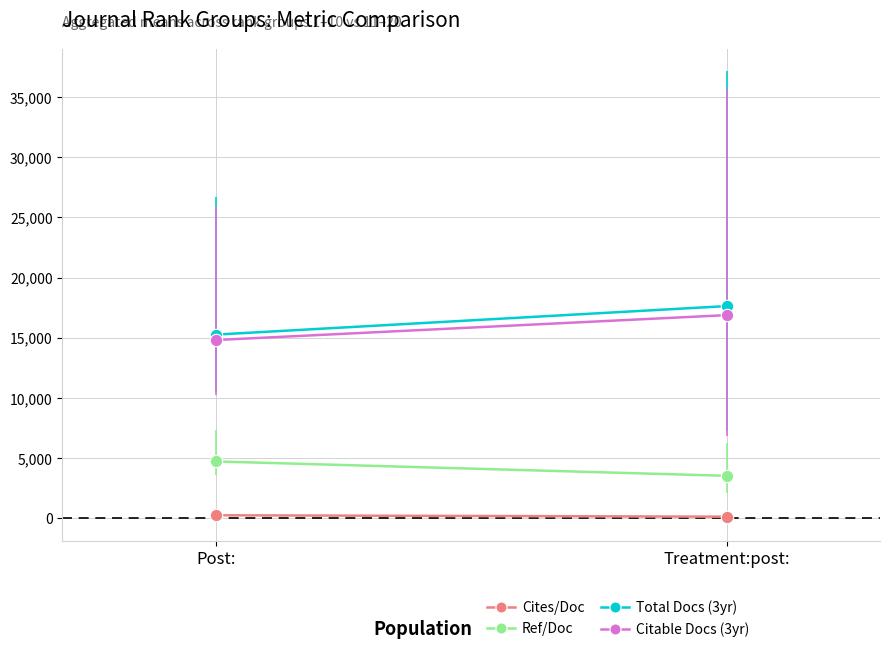

At how many categories does at least one series exceed 17271?

1